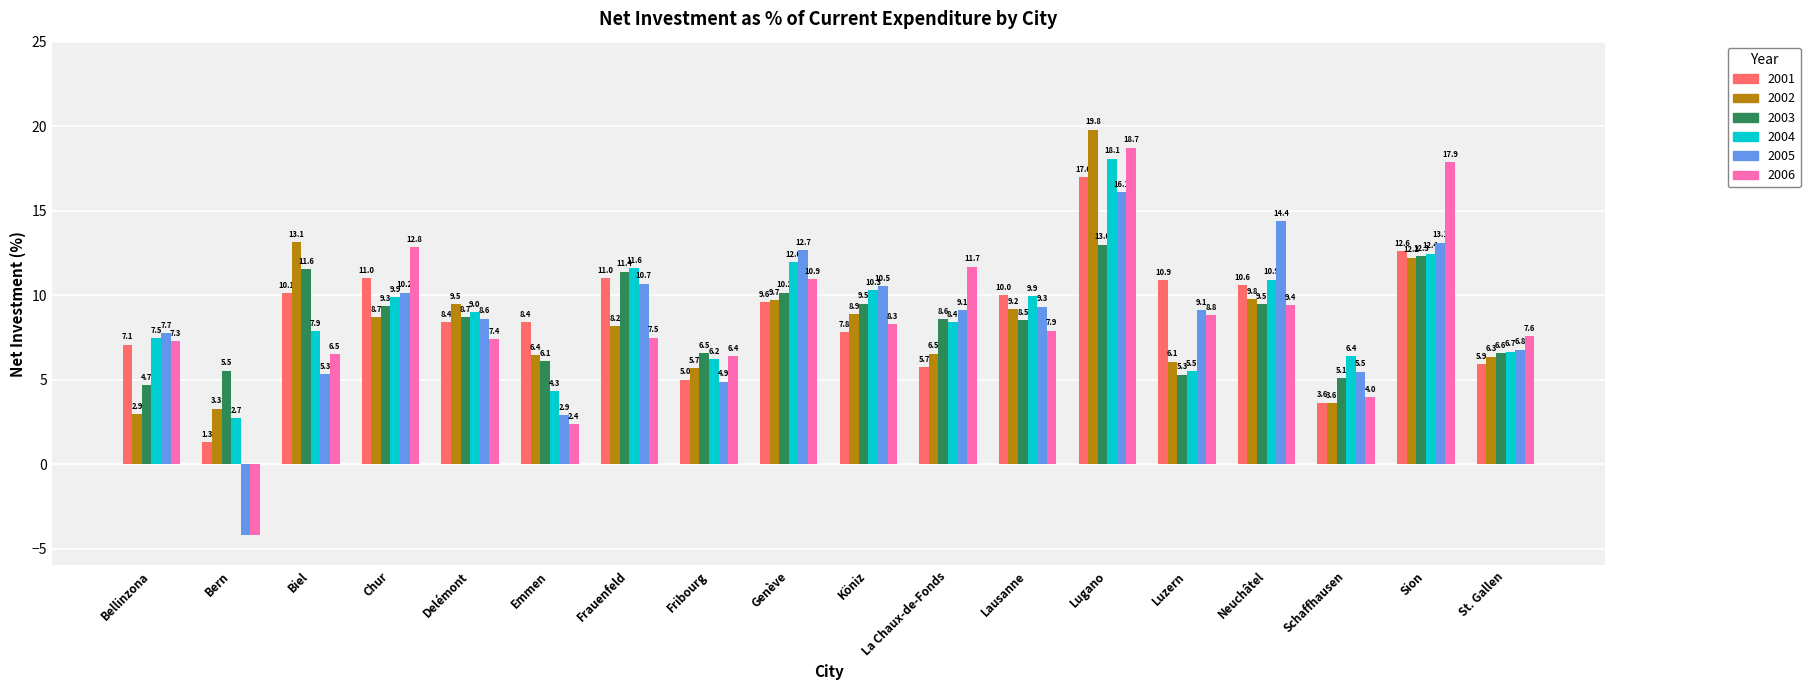

Where does the 2002 series first go above 8?

Biel